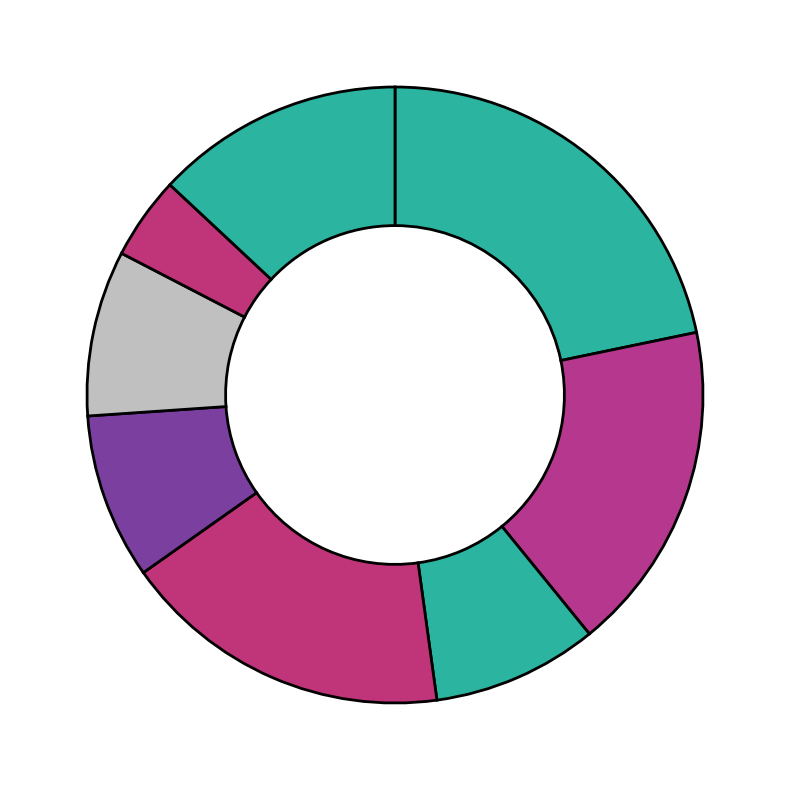

Count the number of slices in the pie.

8